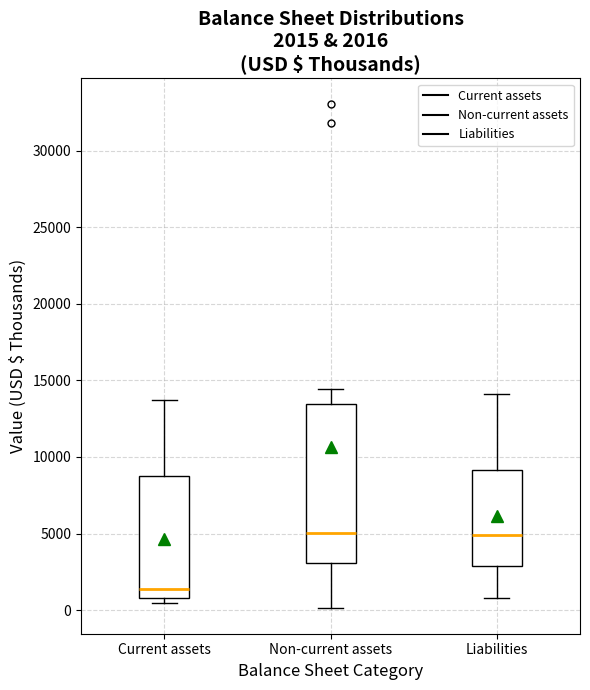

Comparing the boxes themselves (not the whiskers), which one is the tallest?

Non-current assets